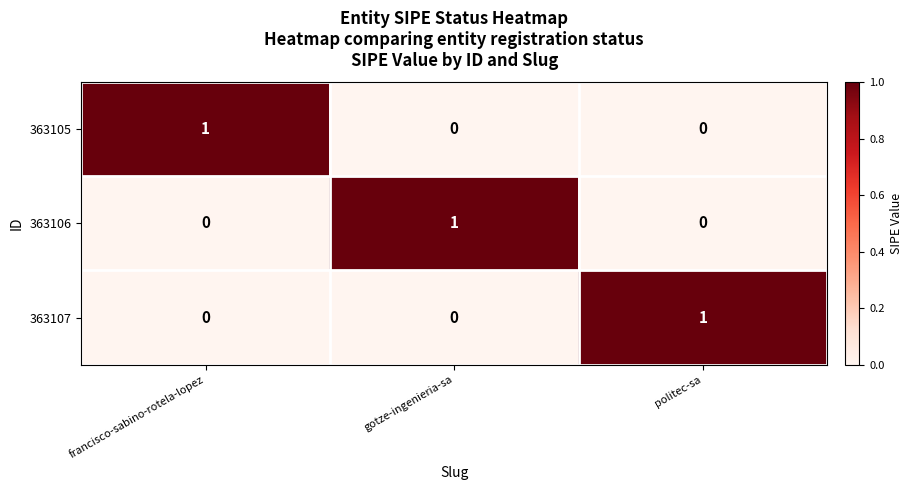

At which label does 363106 reach its peak?

gotze-ingenieria-sa